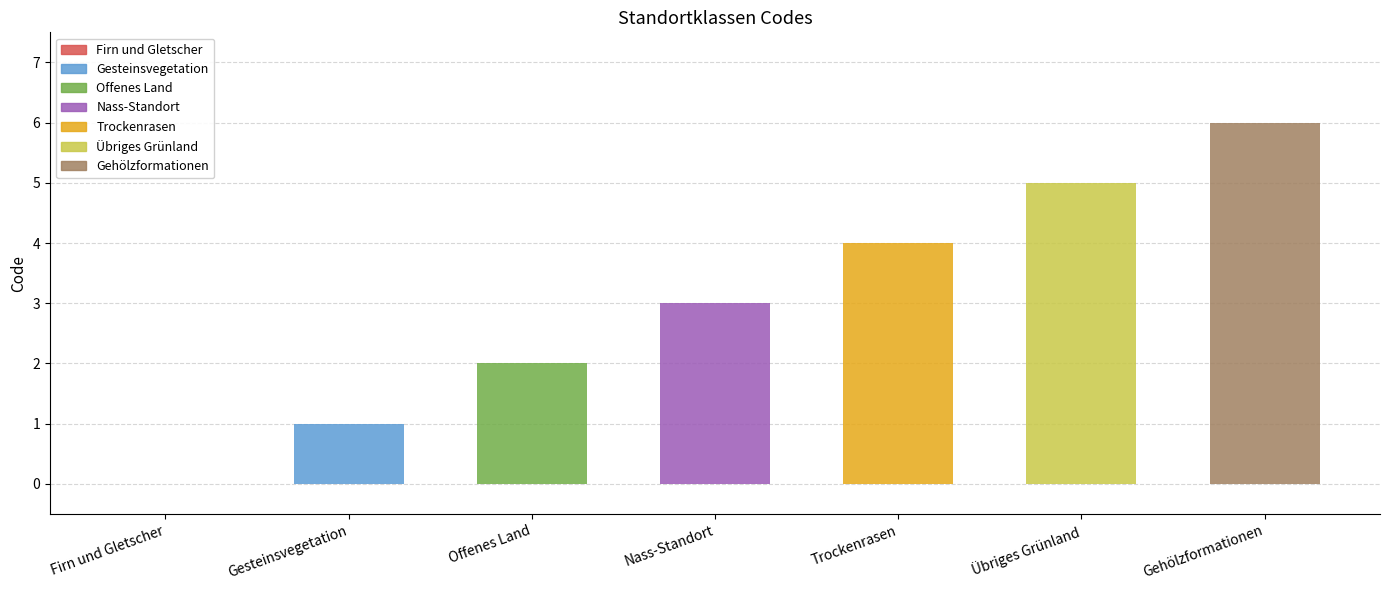

Read the value at Gehölzformationen.

6